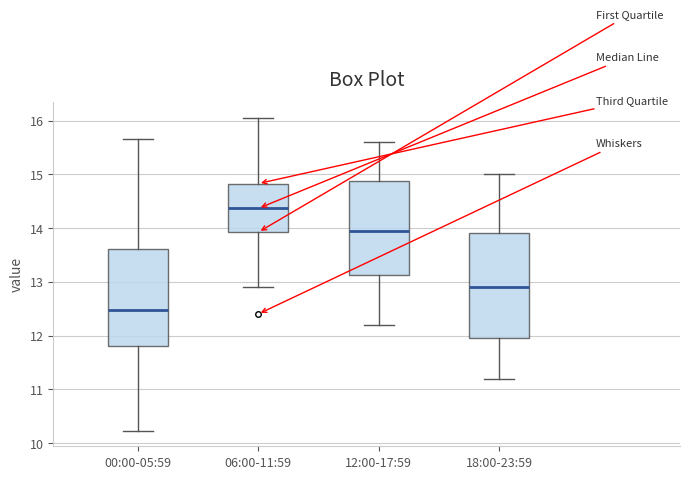

Where does the upper whisker of the box for 12:00-17:59 end on the y-axis? The values are not printed on the chart, so give them approximately, as read against the axis.

15.6